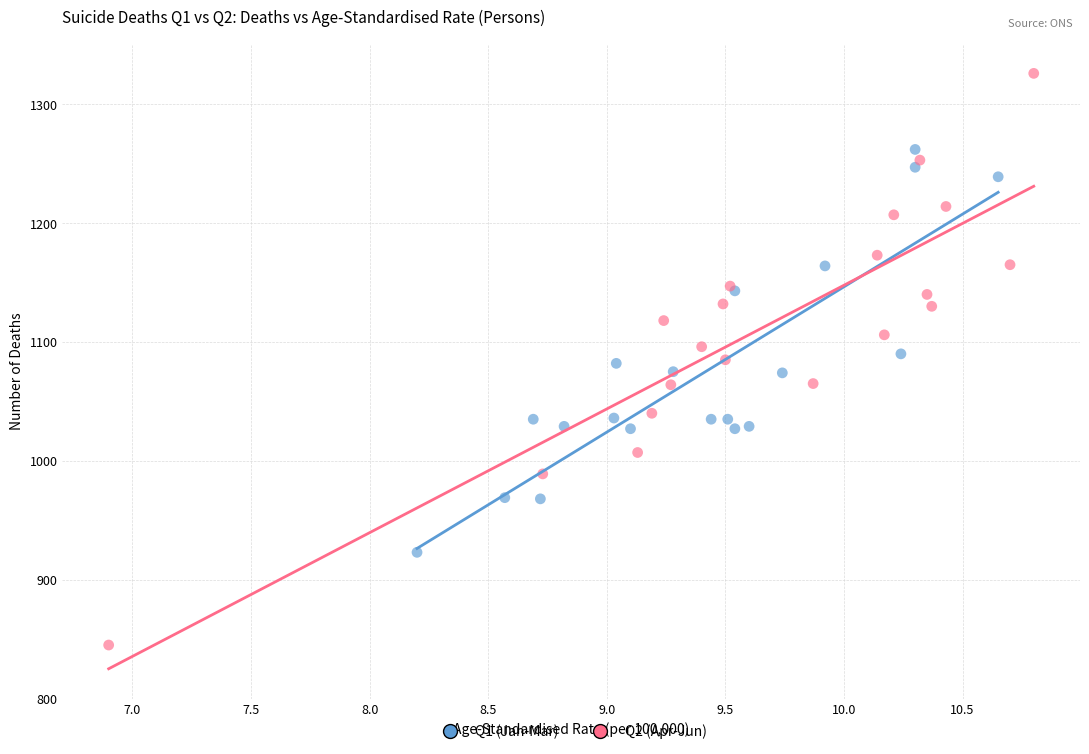

Which series has the largest Y range (max minus min)?

Q2 (Apr-Jun)